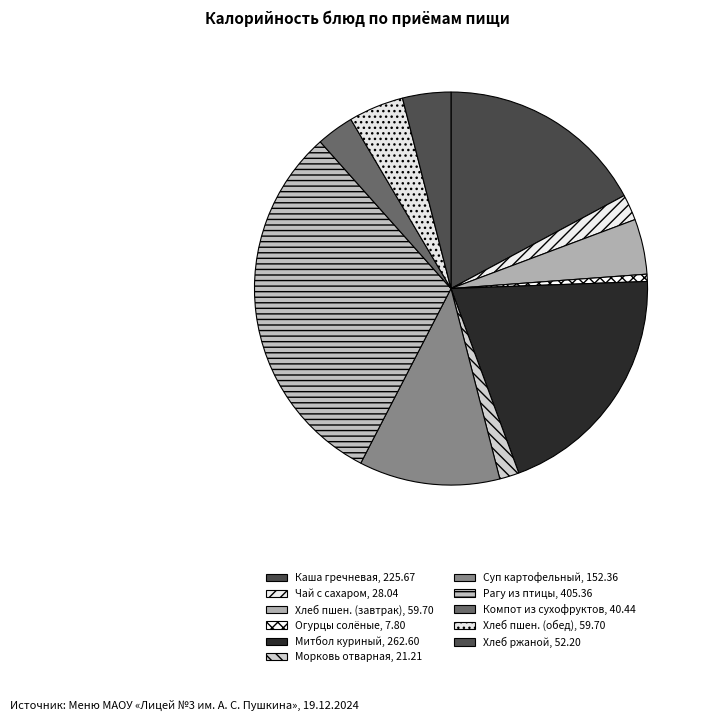

Count the number of slices in the pie.

11